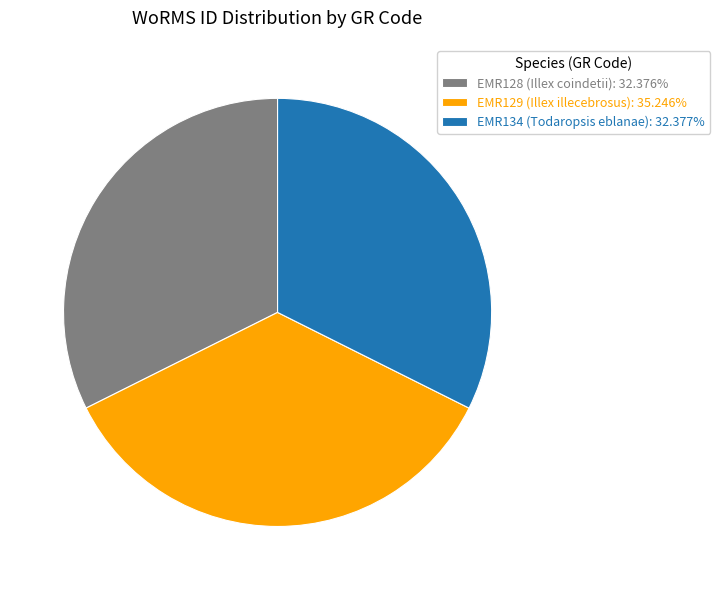

Approximately how many times larger is the value at EMR129 (Illex illecebrosus) compared to EMR128 (Illex coindetii)?

1.1